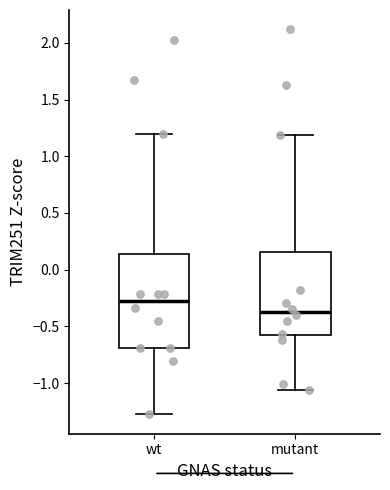

Reading left to right, transcribe this box plot: for each box, give where its median line is, the range the box spans, and where its two whiskers end, as read against the y-axis. The values are not printed on the chart, so give them approximately, as read against the axis.

wt: median -0.30, box -0.70 to 0.15, whiskers -1.30 to 1.20
mutant: median -0.35, box -0.60 to 0.15, whiskers -1.05 to 1.20